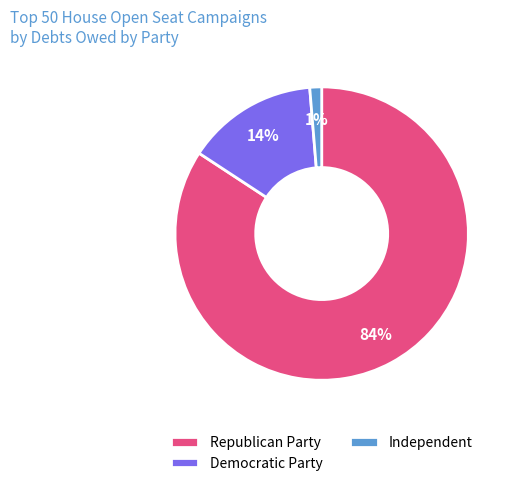

Rank the categories by value from highest to lowest.

Republican Party, Democratic Party, Independent